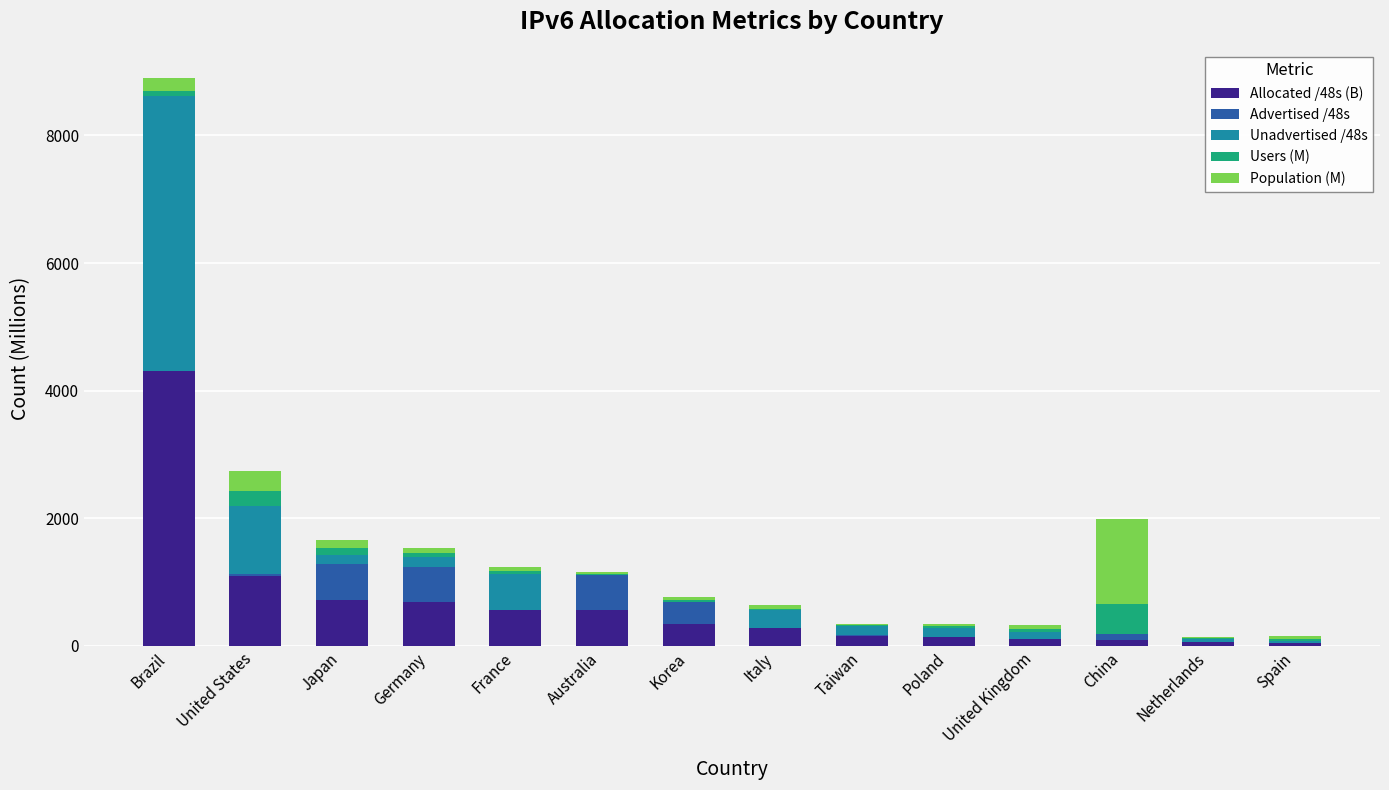

True or false: Allocated /48s (B) has a value of 555.9 at Australia.

True